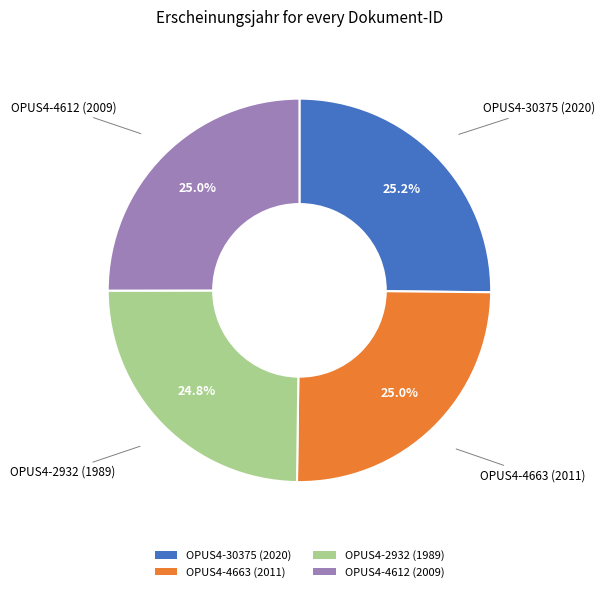

The OPUS4-30375 (2020) slice represents 25% of the pie. True or false?

True